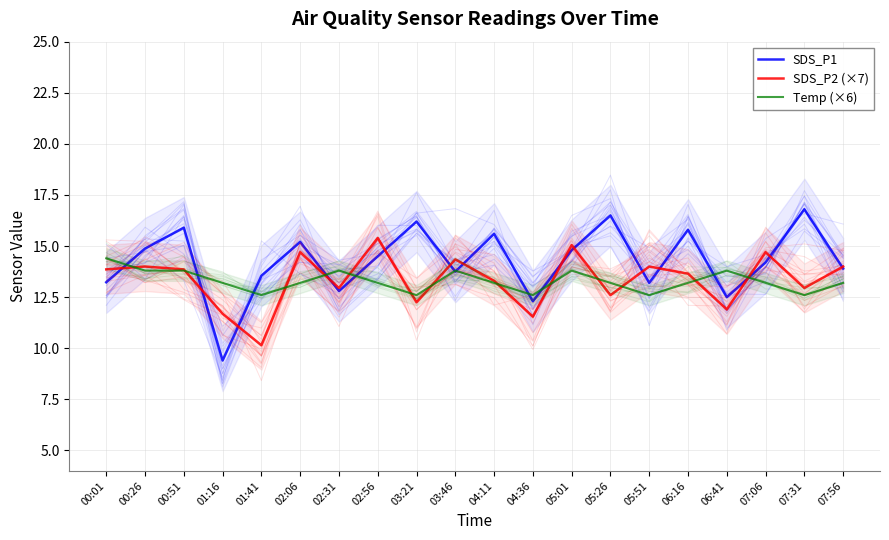

What is the difference between the maximum and minimum values in the Temp (×6) series?

1.8